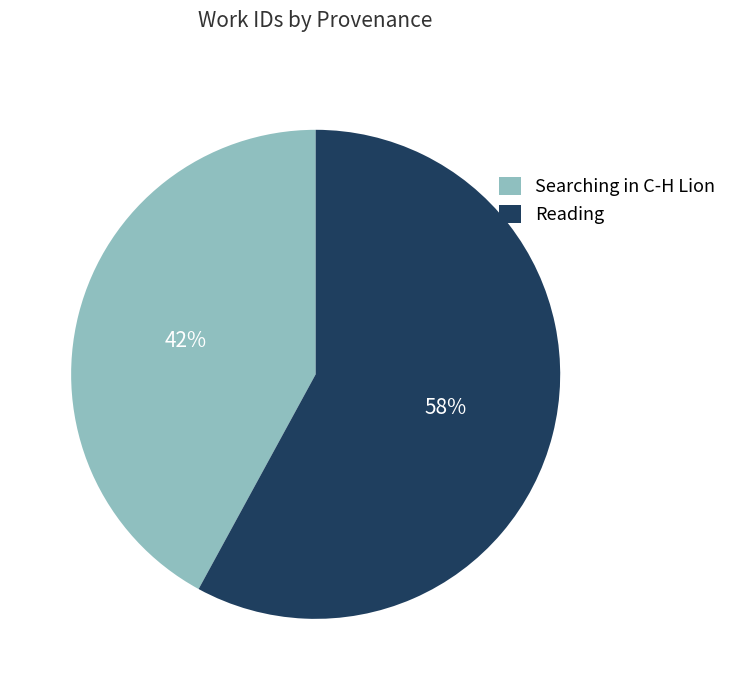

Combined, do Reading and Searching in C-H Lion account for over 50%?

Yes